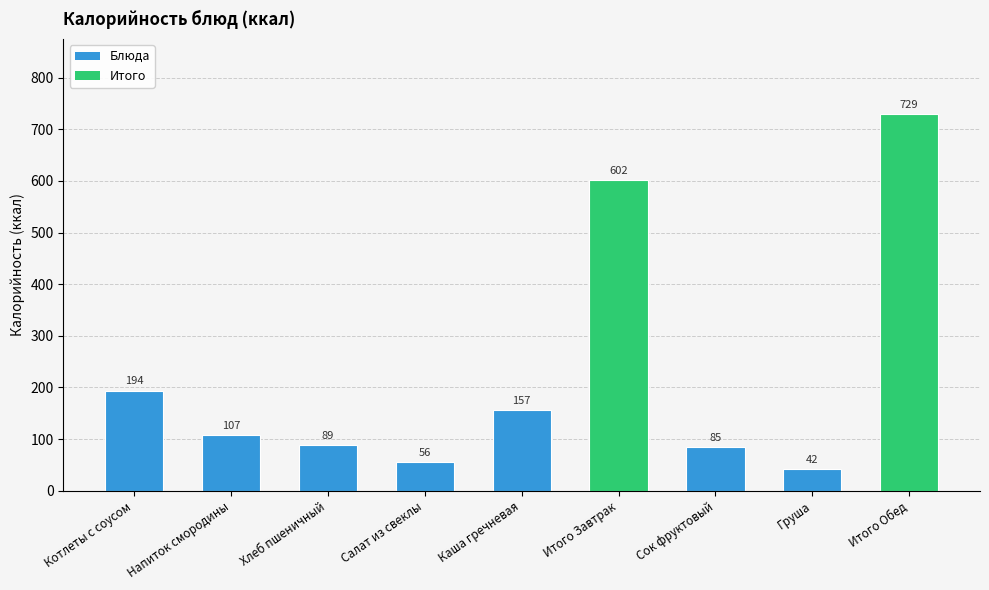

Rank the categories by value from lowest to highest.

Груша, Салат из свеклы, Сок фруктовый, Хлеб пшеничный, Напиток смородины, Каша гречневая, Котлеты с соусом, Итого Завтрак, Итого Обед